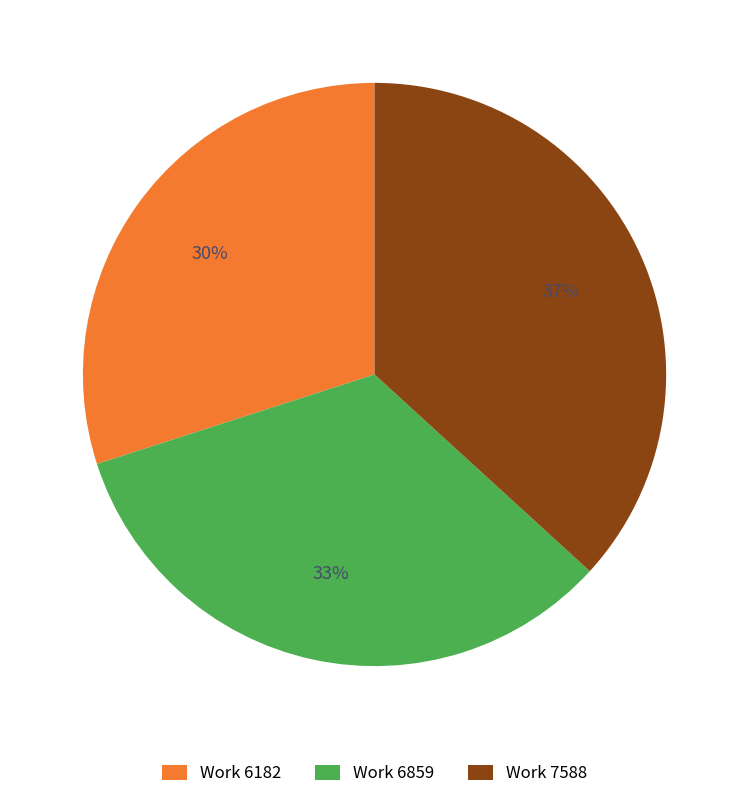

Which category has the smallest portion of the pie?

Work 6182